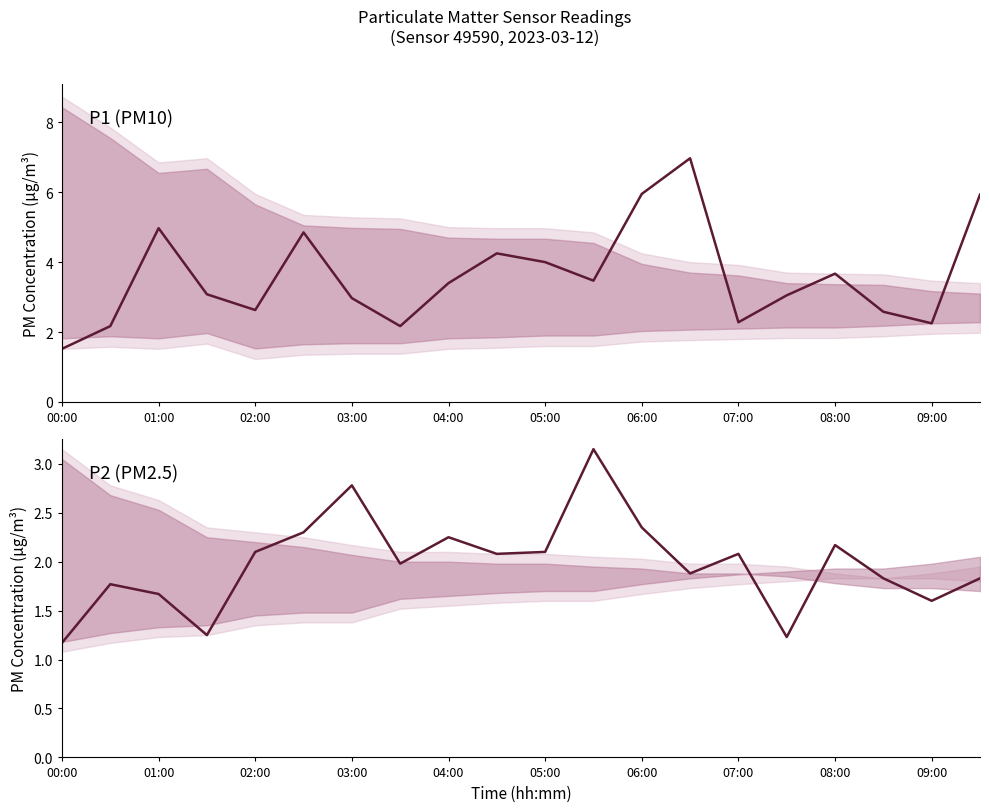

At which label does P1 median reach its minimum?

00:00